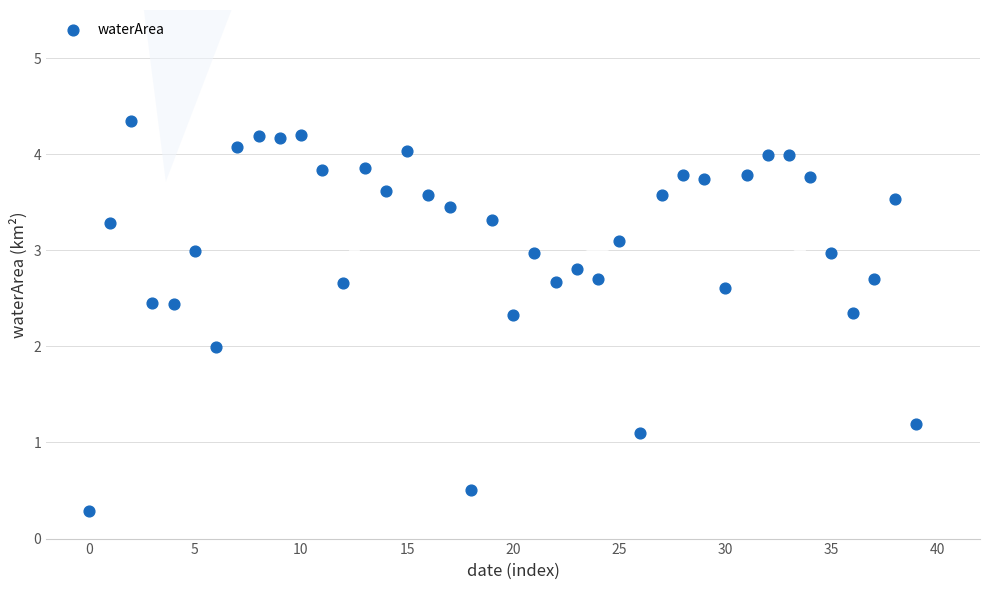

How many data points are displayed?

40